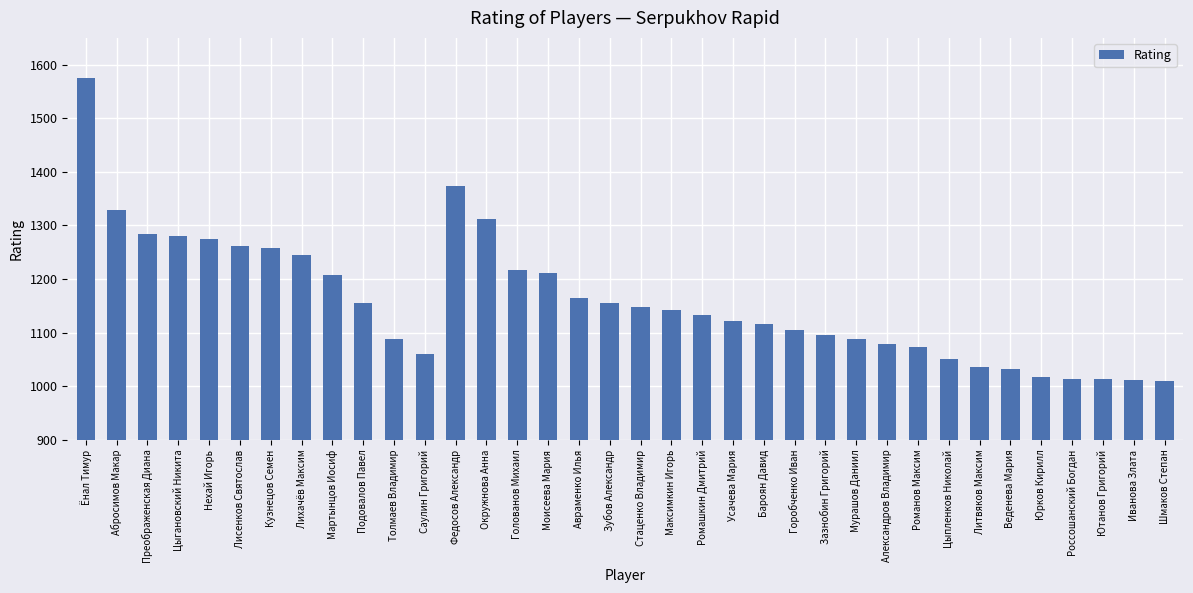

Does the chart contain stacked bars?

No